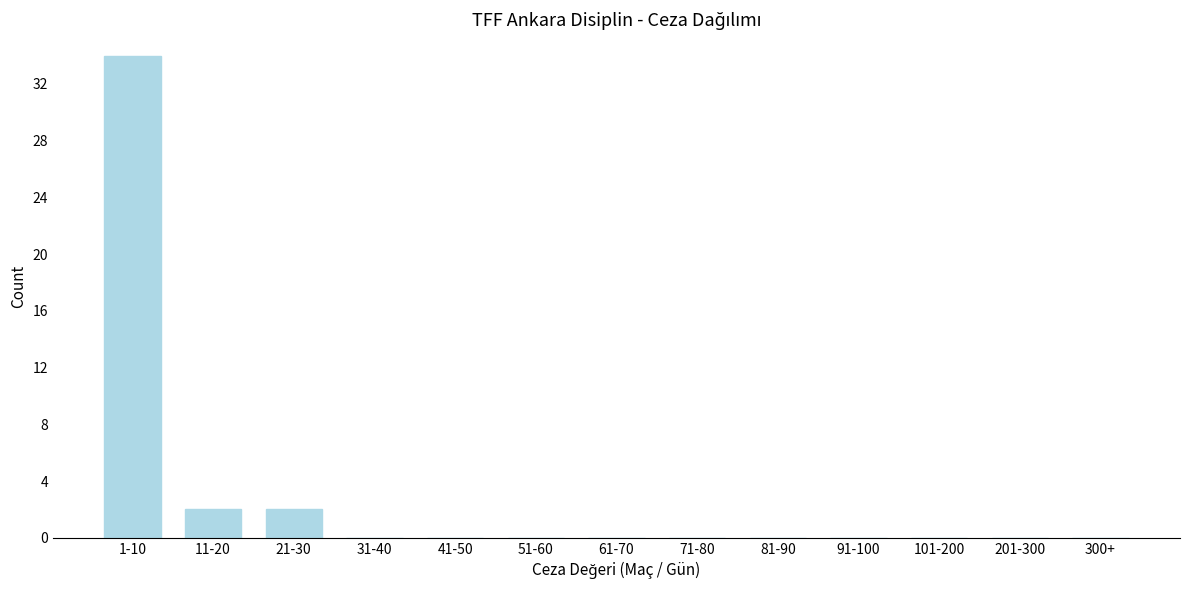

Reading left to right, what are all the values shown in this chart?

1-10=34	11-20=2	21-30=2	31-40=0	41-50=0	51-60=0	61-70=0	71-80=0	81-90=0	91-100=0	101-200=0	201-300=0	300+=0